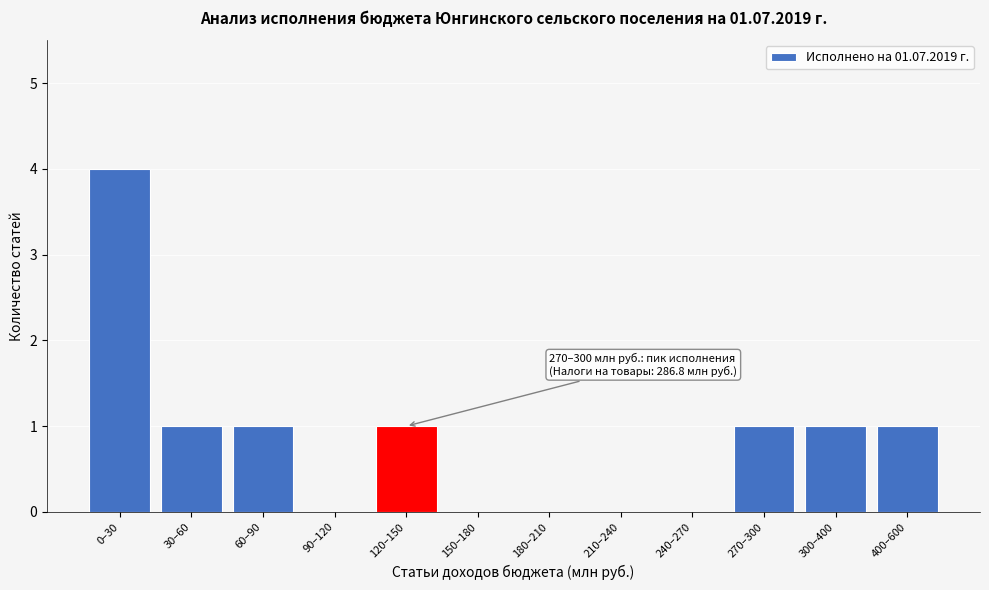

Reading left to right, extract all data points from this chart.

0–30=4	30–60=1	60–90=1	90–120=0	120–150=1	150–180=0	180–210=0	210–240=0	240–270=0	270–300=1	300–400=1	400–600=1